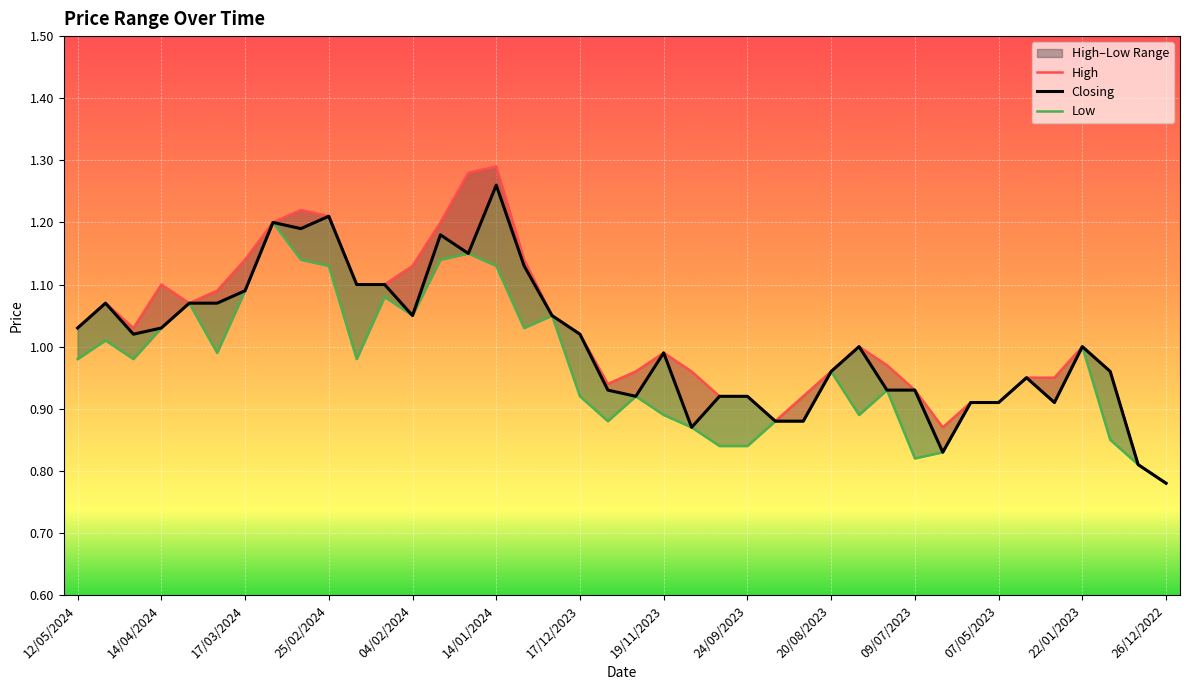

Where is Low nearest to the value 0?

26/12/2022